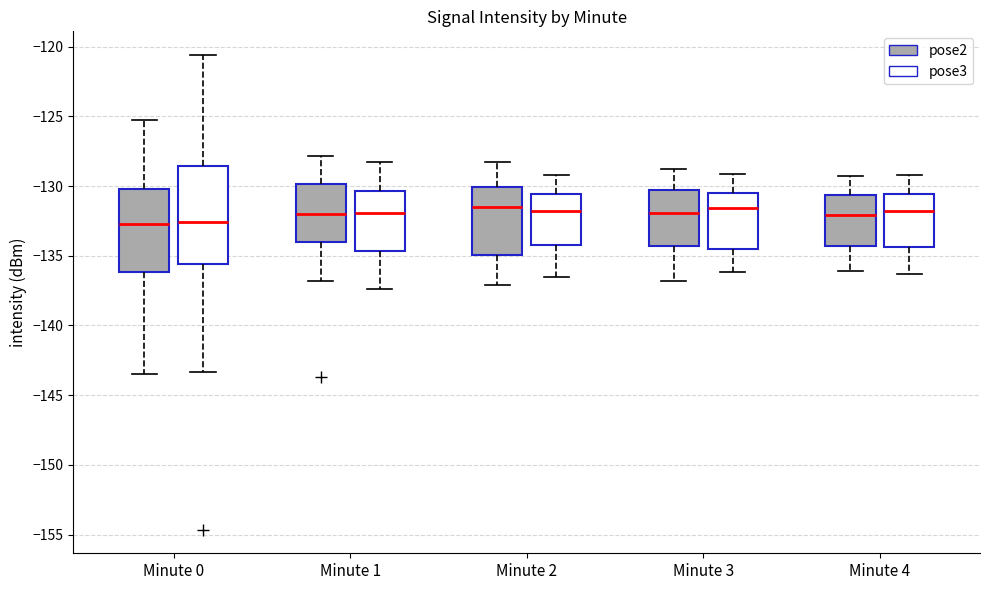

Reading left to right, transcribe this box plot: for each box, give where its median line is, the range the box spans, and where its two whiskers end, as read against the y-axis. The values are not printed on the chart, so give them approximately, as read against the axis.

Minute 0 (pose2): median -132.5, box -136.0 to -130.0, whiskers -143.5 to -125.0
Minute 0 (pose3): median -132.5, box -135.5 to -128.5, whiskers -143.5 to -120.5
Minute 1 (pose2): median -132.0, box -134.0 to -130.0, whiskers -137.0 to -128.0
Minute 1 (pose3): median -132.0, box -134.5 to -130.5, whiskers -137.5 to -128.5
Minute 2 (pose2): median -131.5, box -135.0 to -130.0, whiskers -137.0 to -128.5
Minute 2 (pose3): median -132.0, box -134.0 to -130.5, whiskers -136.5 to -129.0
Minute 3 (pose2): median -132.0, box -134.5 to -130.0, whiskers -137.0 to -129.0
Minute 3 (pose3): median -131.5, box -134.5 to -130.5, whiskers -136.0 to -129.0
Minute 4 (pose2): median -132.0, box -134.5 to -130.5, whiskers -136.0 to -129.5
Minute 4 (pose3): median -132.0, box -134.5 to -130.5, whiskers -136.5 to -129.0